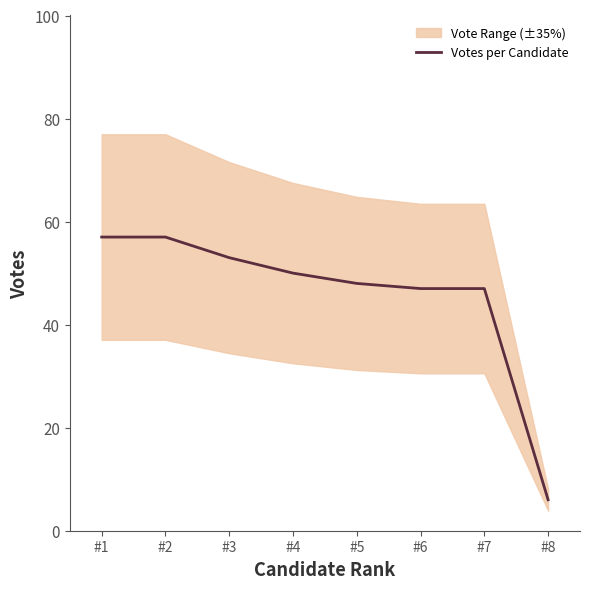

Reading left to right, transcribe all the data shown in this chart.

57	57	53	50	48	47	47	6